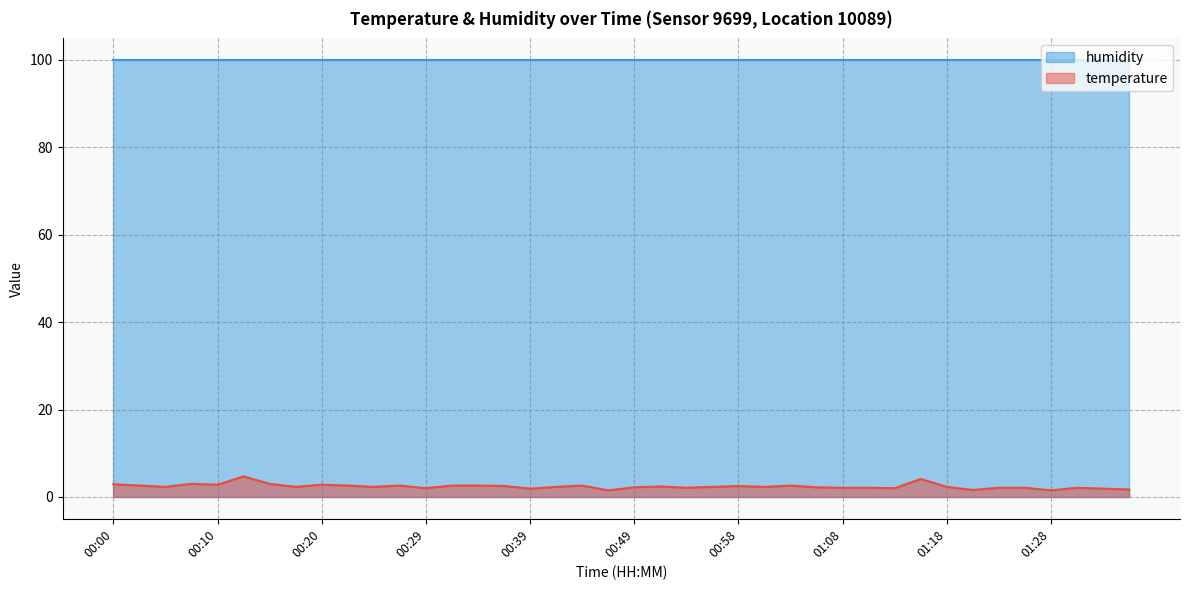

At which label is the value closest to 3?

00:07